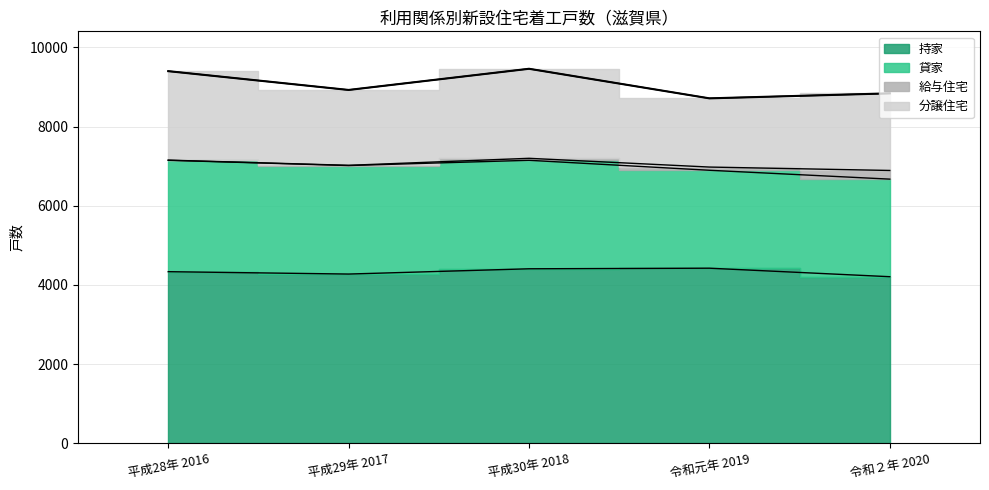

Reading left to right, transcribe all the data shown in this chart.

持家: 4333	4273	4406	4421	4206
貸家: 2814	2741	2741	2474	2465
給与住宅: 4	6	50	81	219
分譲住宅: 2248	1904	2262	1736	1948